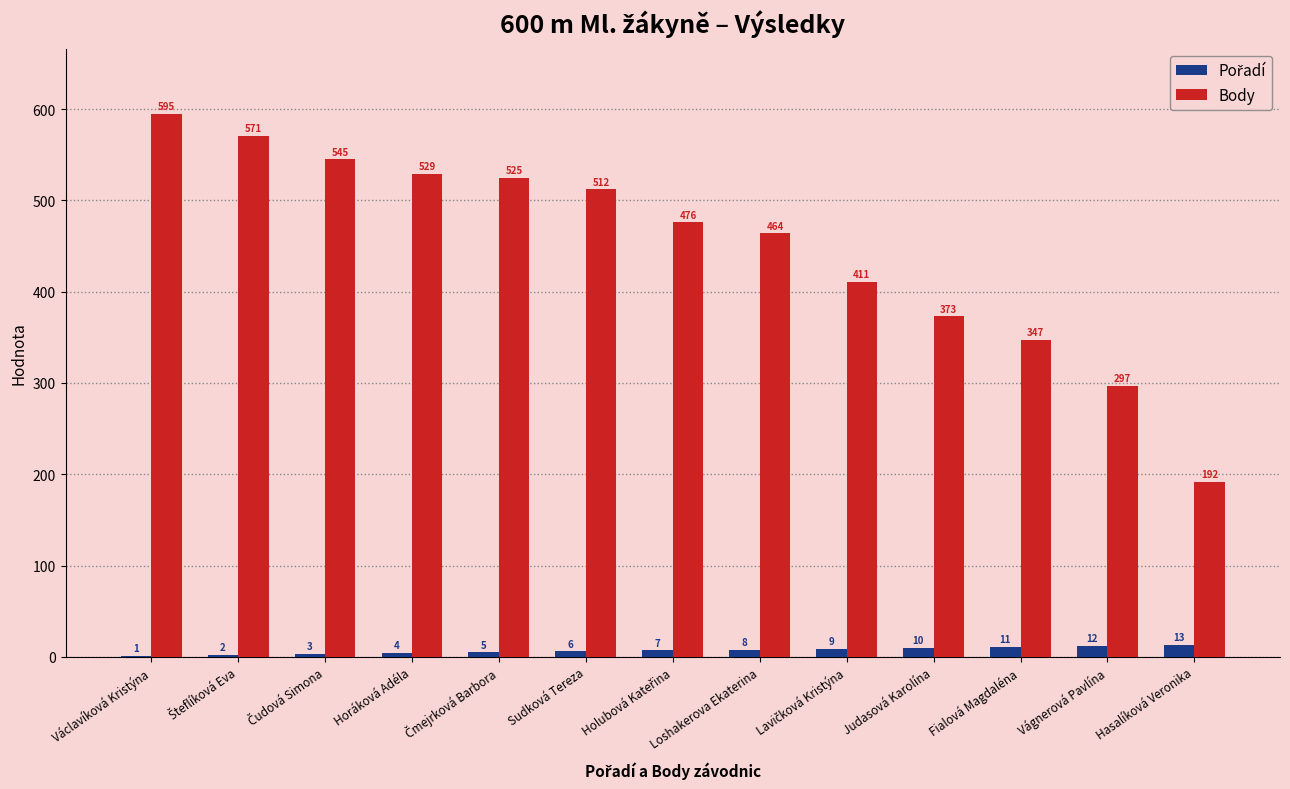

True or false: Body has a value of 777 at Loshakerova Ekaterina.

False